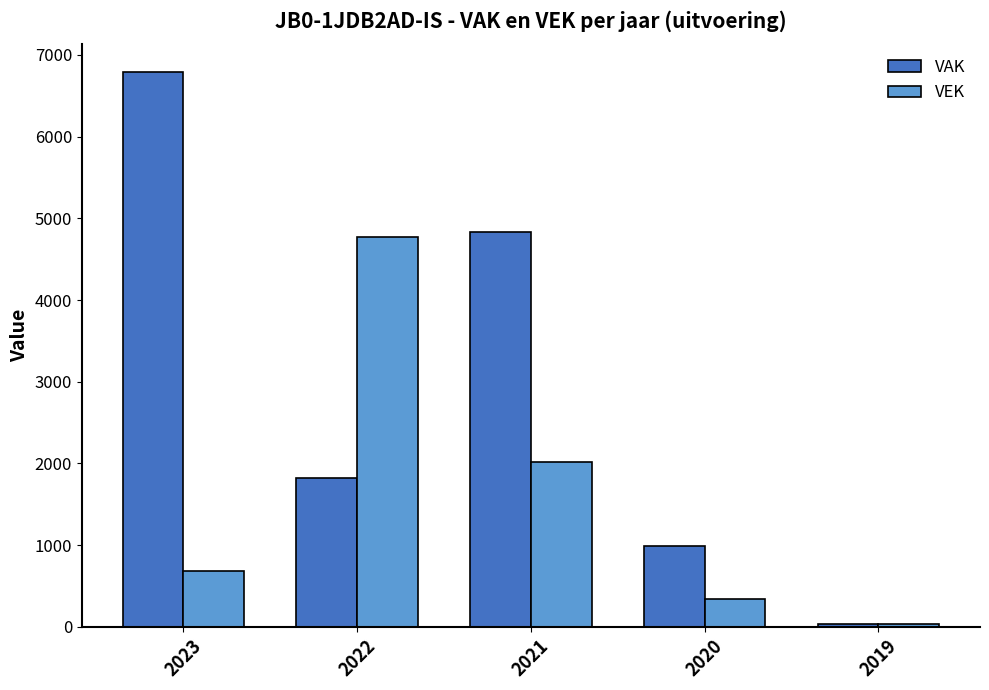

True or false: VEK has a value of 33 at 2019.

True